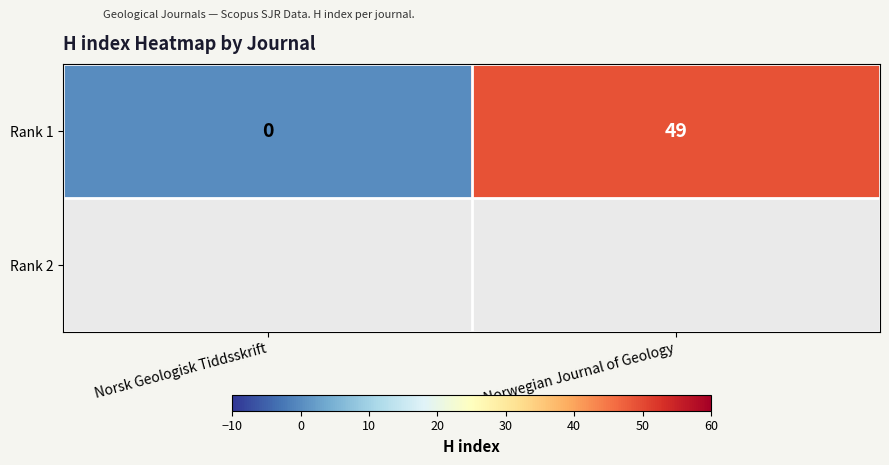

Reading right to left, extract all data points from this chart.

49	0